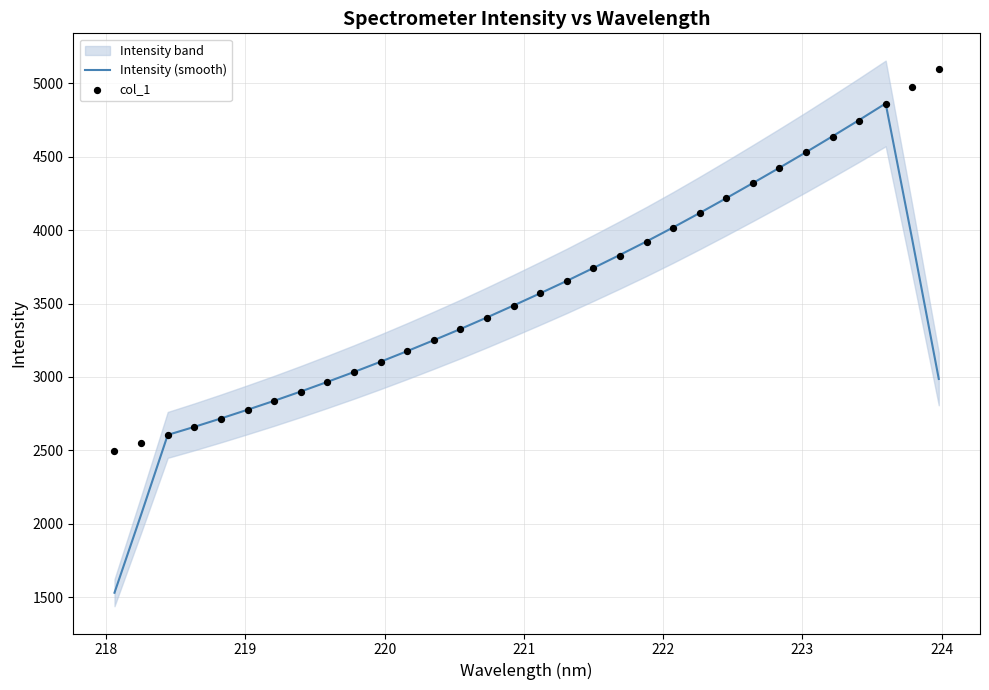

Which series reaches the minimum Y coordinate?

Intensity (smooth)